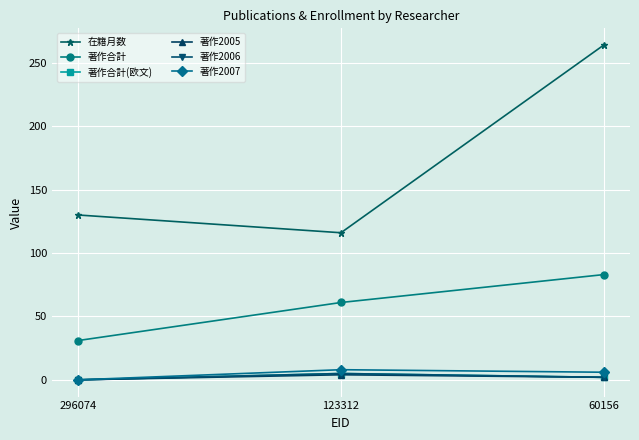

Does the chart display data point markers on the line(s)?

Yes